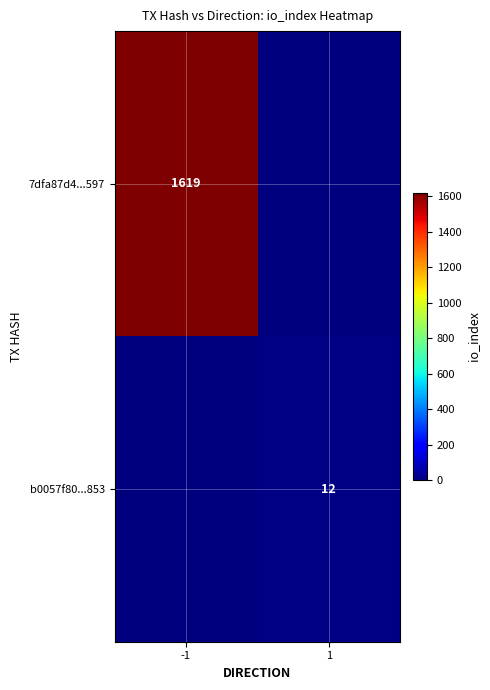

The value of b0057f80...853 at 1 is 12. True or false?

True